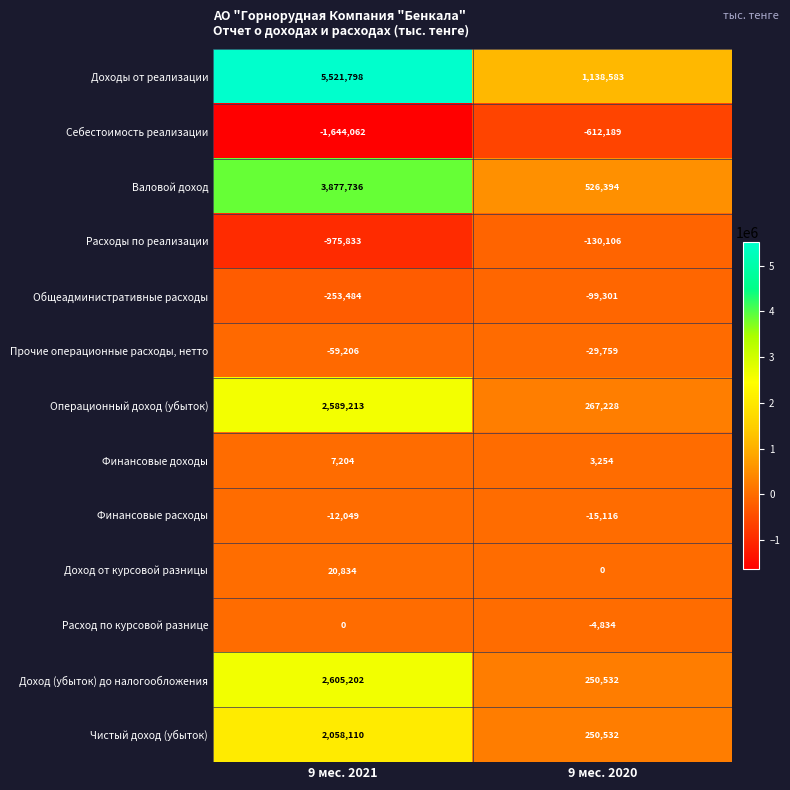

Is it true that Расходы по реализации equals -241015 at 9 мес. 2021?

False